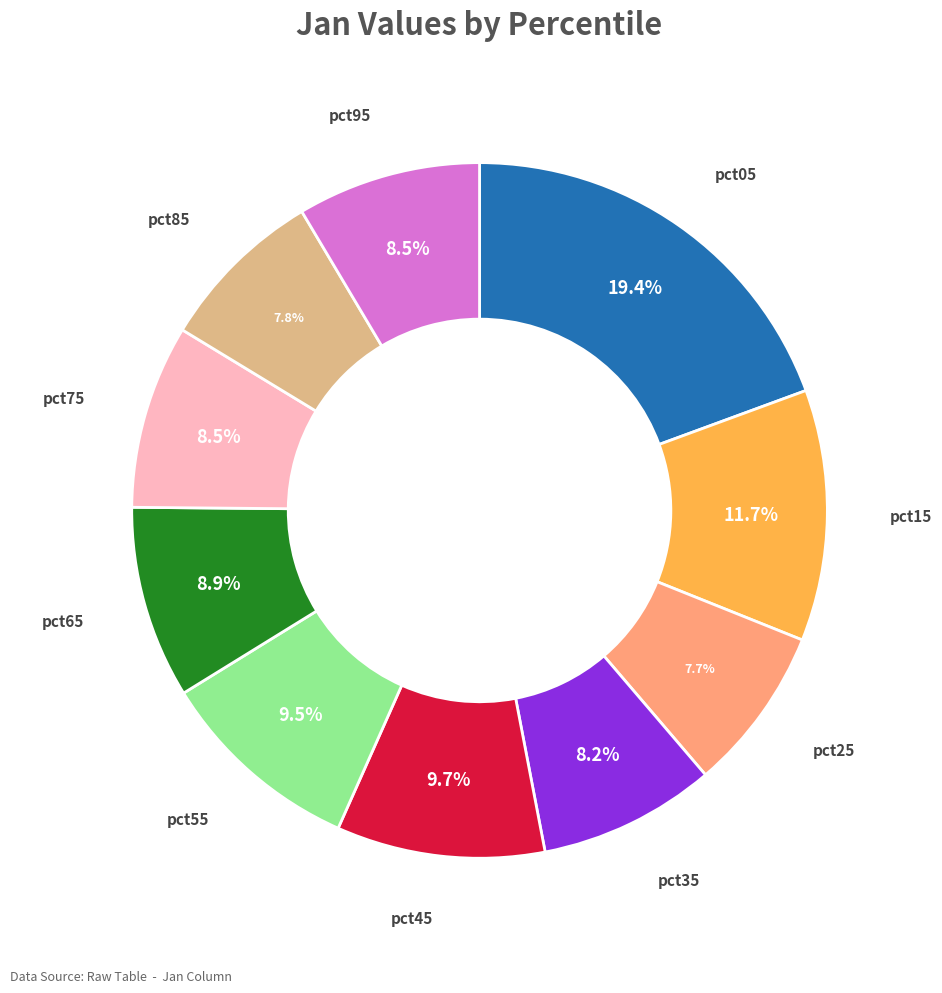

Does pct35 account for over 50% of the chart?

No